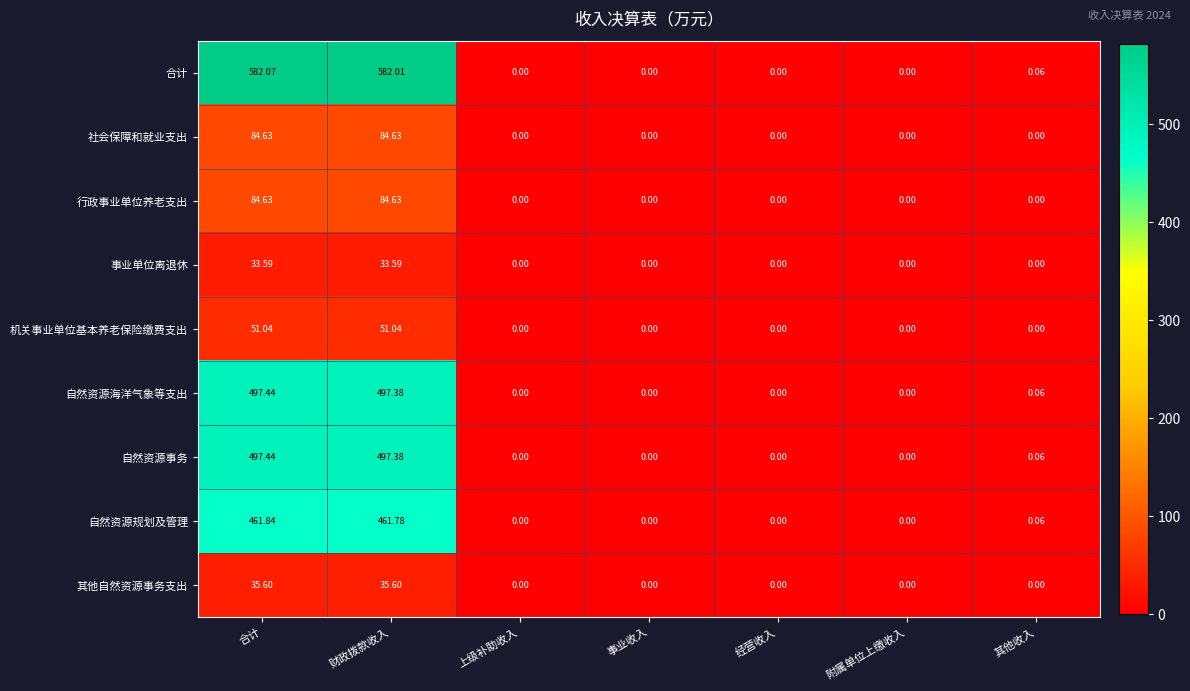

Which series has the largest range (max minus min)?

合计